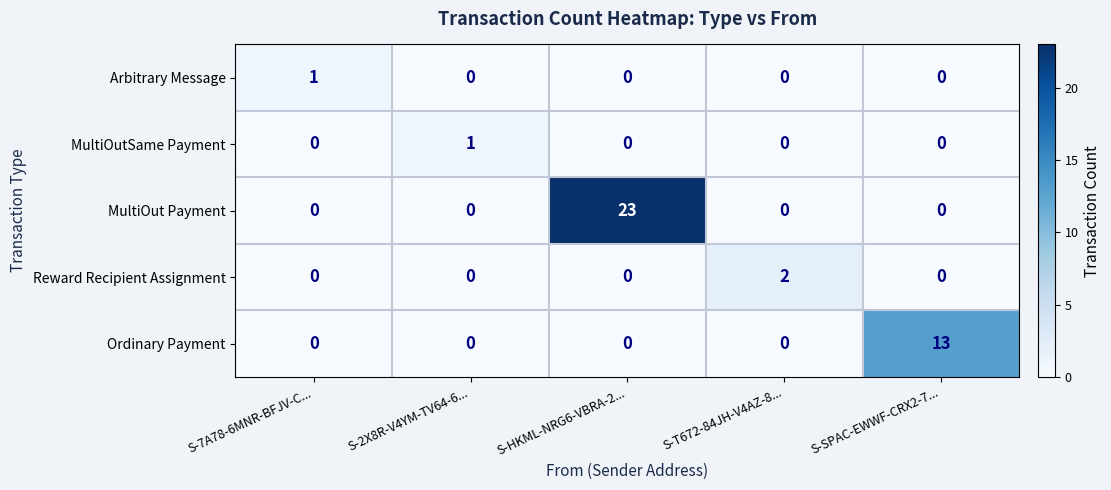

Reading left to right, extract all data points from this chart.

Arbitrary Message: S-7A78-6MNR-BFJV-C...=1	S-2X8R-V4YM-TV64-6...=0	S-HKML-NRG6-VBRA-2...=0	S-T672-84JH-V4AZ-8...=0	S-SPAC-EWWF-CRX2-7...=0
MultiOutSame Payment: S-7A78-6MNR-BFJV-C...=0	S-2X8R-V4YM-TV64-6...=1	S-HKML-NRG6-VBRA-2...=0	S-T672-84JH-V4AZ-8...=0	S-SPAC-EWWF-CRX2-7...=0
MultiOut Payment: S-7A78-6MNR-BFJV-C...=0	S-2X8R-V4YM-TV64-6...=0	S-HKML-NRG6-VBRA-2...=23	S-T672-84JH-V4AZ-8...=0	S-SPAC-EWWF-CRX2-7...=0
Reward Recipient Assignment: S-7A78-6MNR-BFJV-C...=0	S-2X8R-V4YM-TV64-6...=0	S-HKML-NRG6-VBRA-2...=0	S-T672-84JH-V4AZ-8...=2	S-SPAC-EWWF-CRX2-7...=0
Ordinary Payment: S-7A78-6MNR-BFJV-C...=0	S-2X8R-V4YM-TV64-6...=0	S-HKML-NRG6-VBRA-2...=0	S-T672-84JH-V4AZ-8...=0	S-SPAC-EWWF-CRX2-7...=13